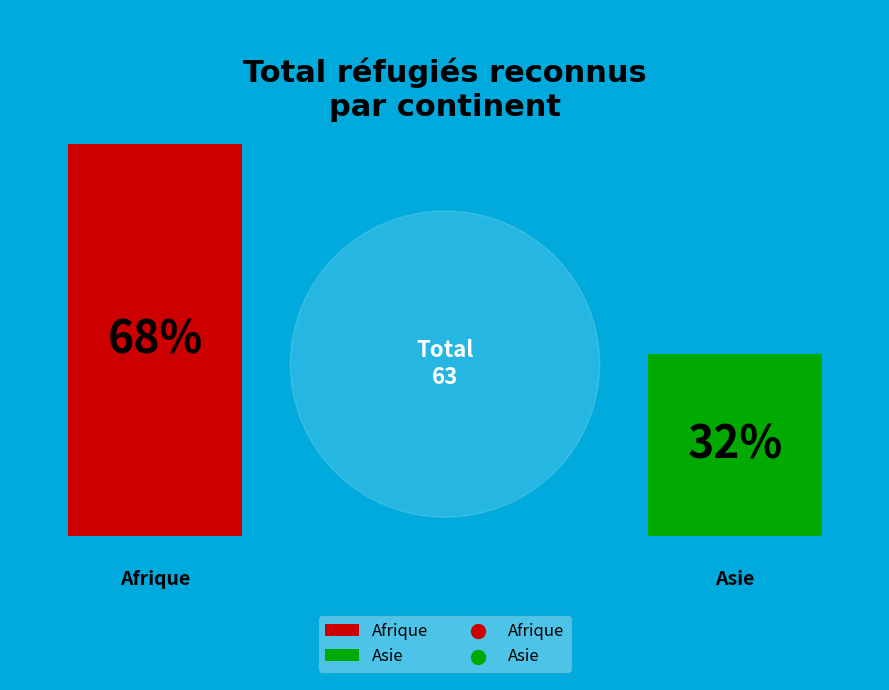

What percentage is NOT represented by Afrique?

31.7%